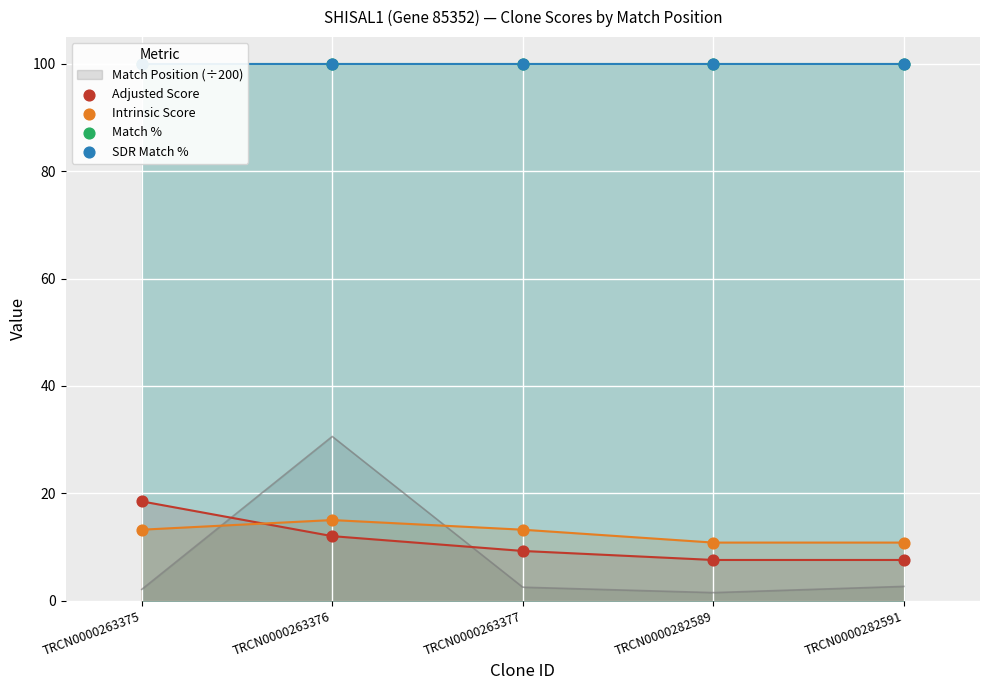

What is the maximum value for Match Position (÷200)?

30.6